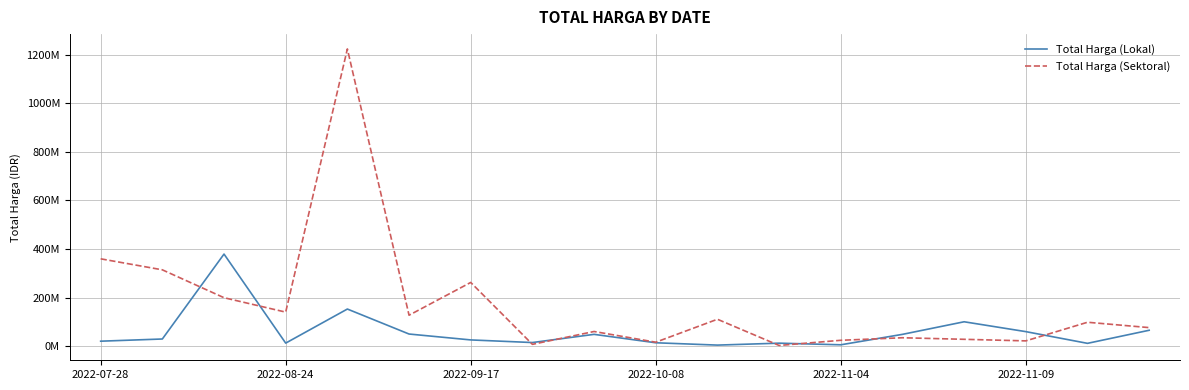

True or false: Total Harga (Lokal) and Total Harga (Sektoral) intersect in this chart.

True